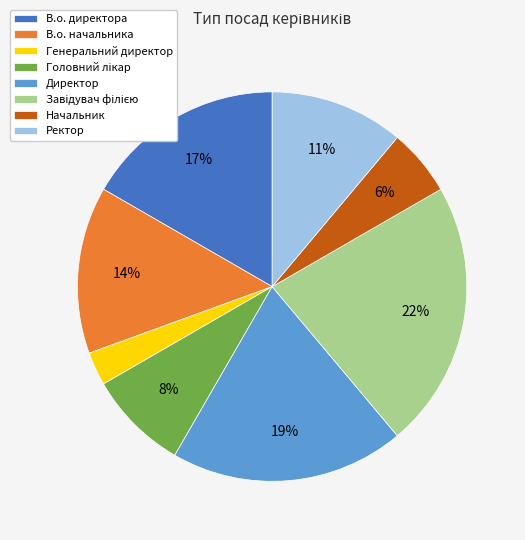

What is the smallest slice in the pie chart?

Генеральний директор